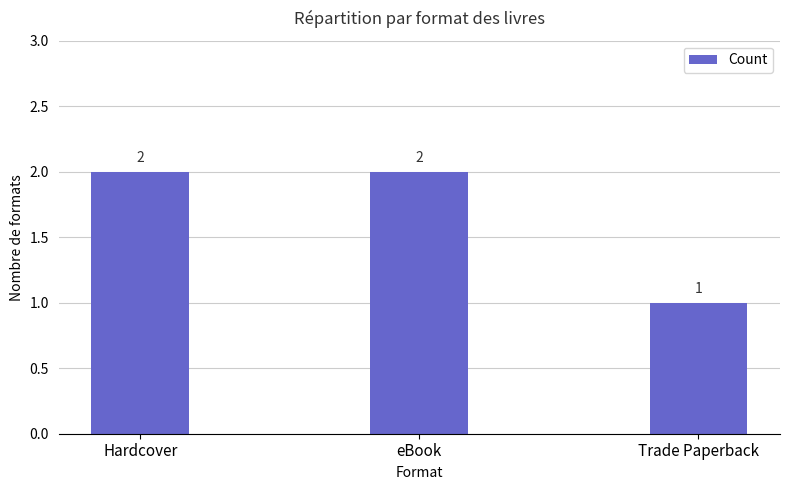

What is the sum of all values?

5